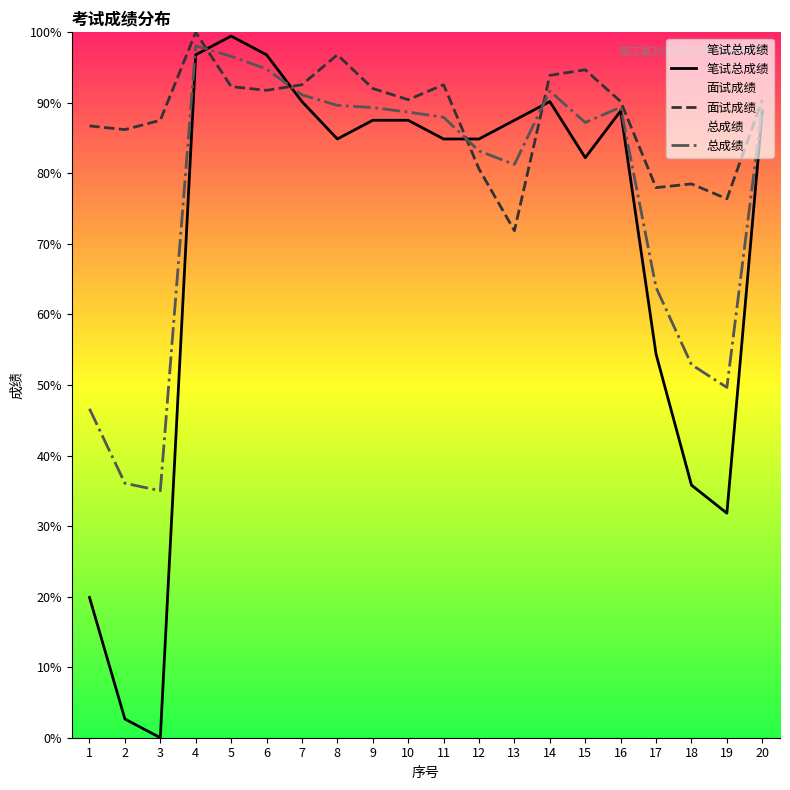

The 面试成绩 series shows 90.5 at 20. True or false?

True